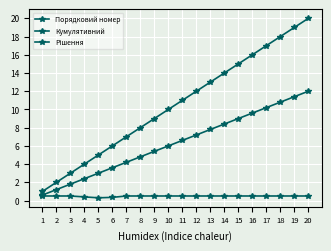

What is the difference between the Порядковий номер values at 9 and 18?

9.0